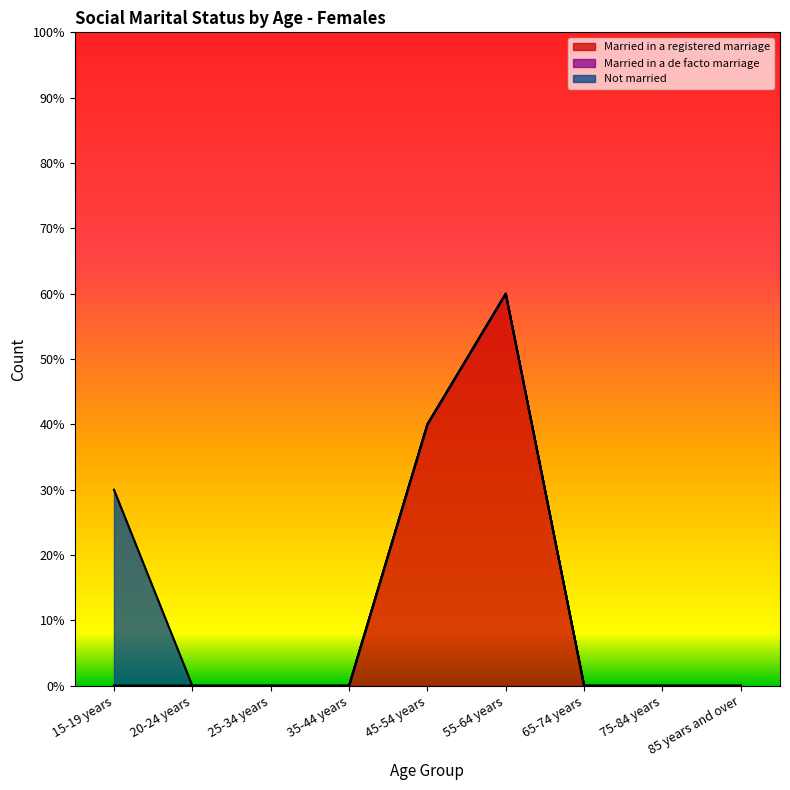

Reading left to right, what are all the values shown in this chart?

Married in a registered marriage: 15-19 years=0	20-24 years=0	25-34 years=0	35-44 years=0	45-54 years=4	55-64 years=6	65-74 years=0	75-84 years=0	85 years and over=0
Married in a de facto marriage: 15-19 years=0	20-24 years=0	25-34 years=0	35-44 years=0	45-54 years=0	55-64 years=0	65-74 years=0	75-84 years=0	85 years and over=0
Not married: 15-19 years=3	20-24 years=0	25-34 years=0	35-44 years=0	45-54 years=0	55-64 years=0	65-74 years=0	75-84 years=0	85 years and over=0